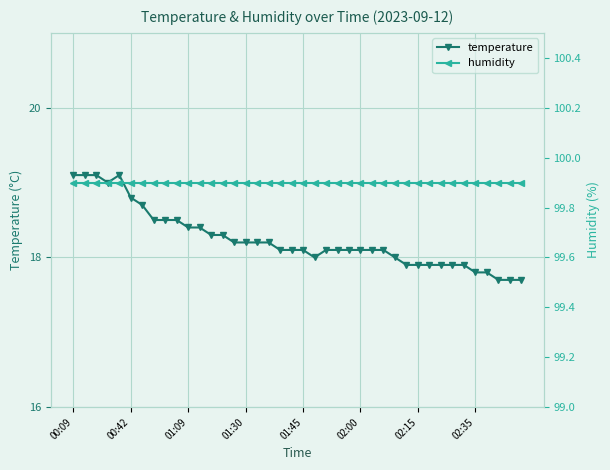

Reading left to right, transcribe all the data shown in this chart.

temperature: 19.1	19.1	19.1	19.0	19.1	18.8	18.7	18.5	18.5	18.5	18.4	18.4	18.3	18.3	18.2	18.2	18.2	18.2	18.1	18.1	18.1	18.0	18.1	18.1	18.1	18.1	18.1	18.1	18.0	17.9	17.9	17.9	17.9	17.9	17.9	17.8	17.8	17.7	17.7	17.7
humidity: 99.9	99.9	99.9	99.9	99.9	99.9	99.9	99.9	99.9	99.9	99.9	99.9	99.9	99.9	99.9	99.9	99.9	99.9	99.9	99.9	99.9	99.9	99.9	99.9	99.9	99.9	99.9	99.9	99.9	99.9	99.9	99.9	99.9	99.9	99.9	99.9	99.9	99.9	99.9	99.9